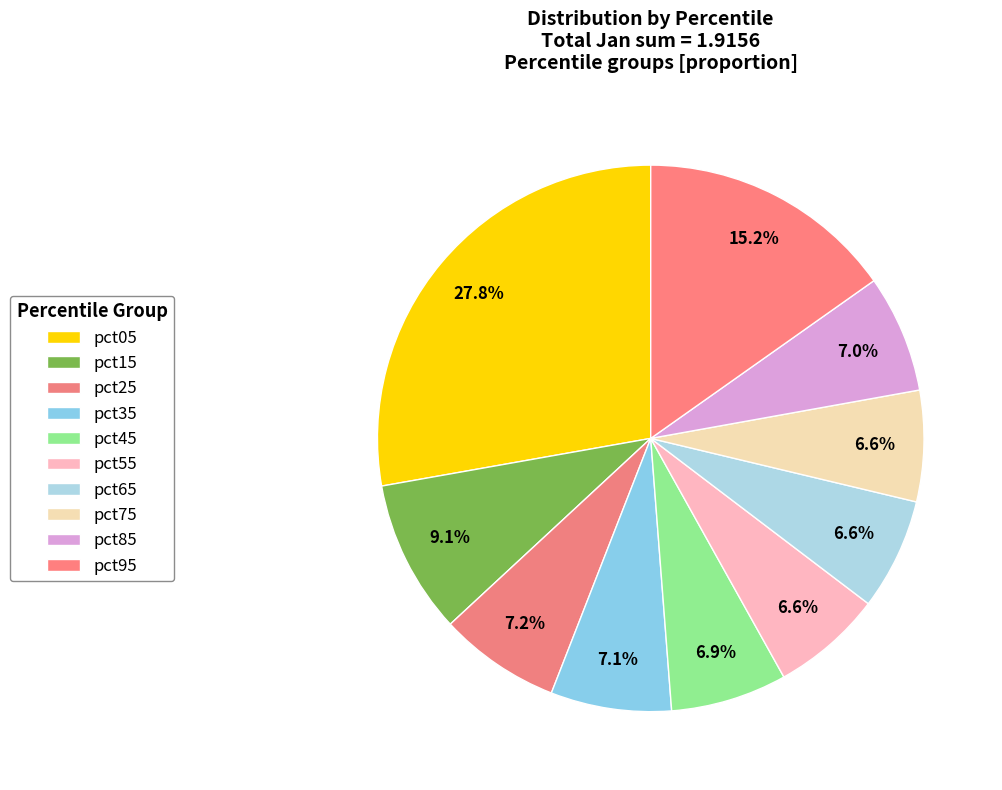

How many slices are in this pie chart?

10